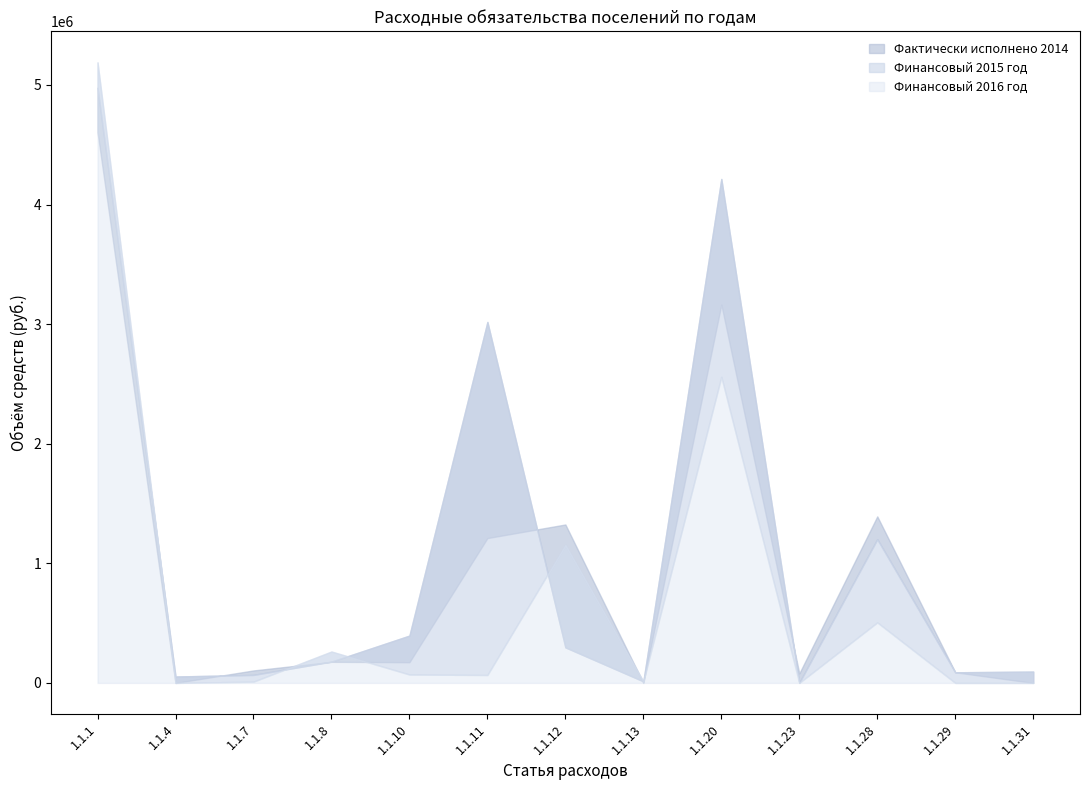

How many categories are shown in the chart?

13